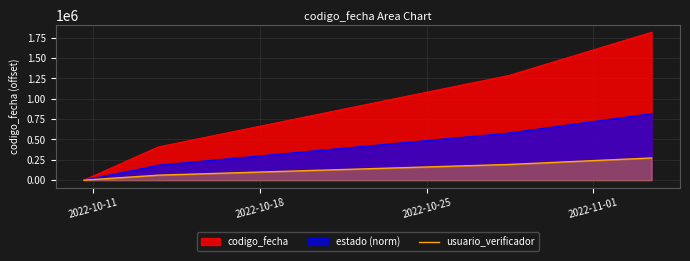

Which series has the widest spread of values?

codigo_fecha